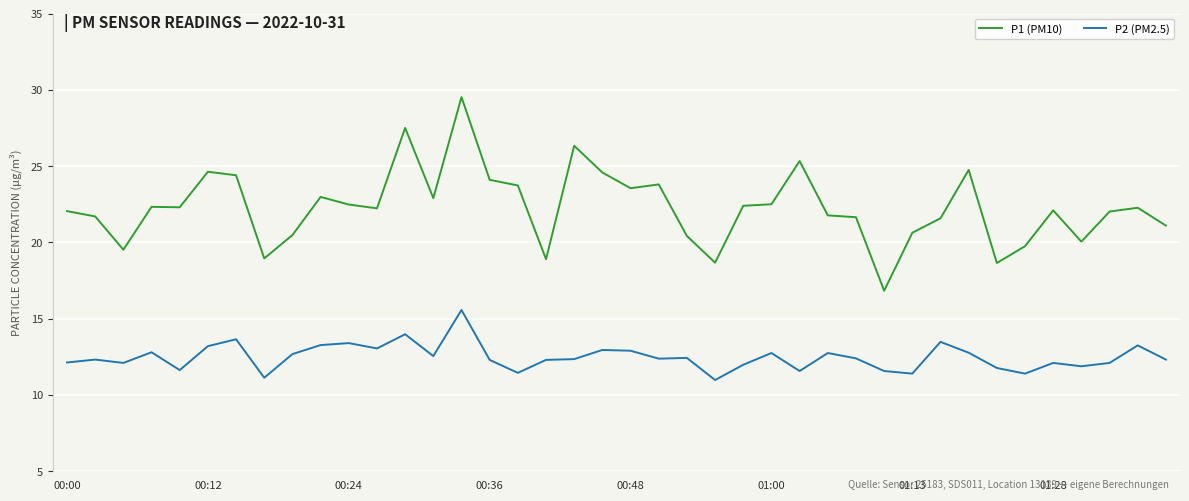

True or false: P1 (PM10) and P2 (PM2.5) intersect in this chart.

False